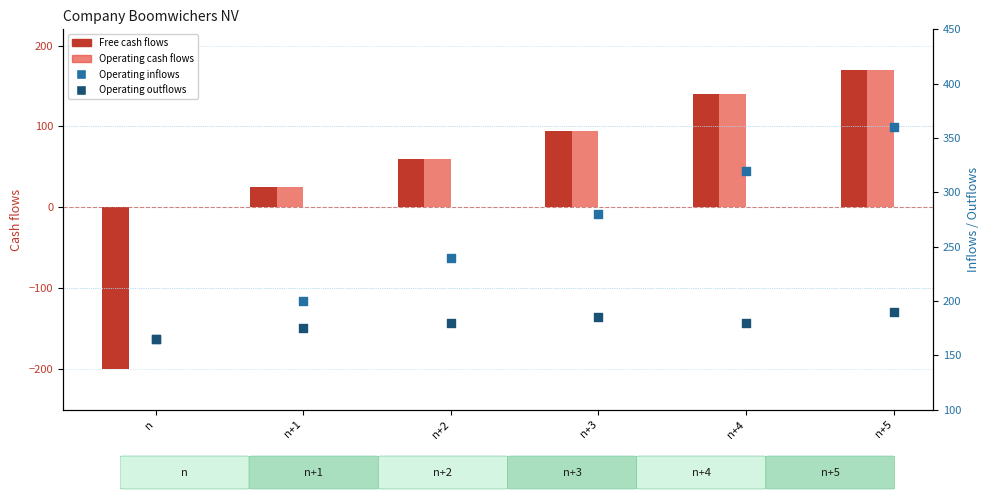

At which category is the sum across all series the highest?

n+5